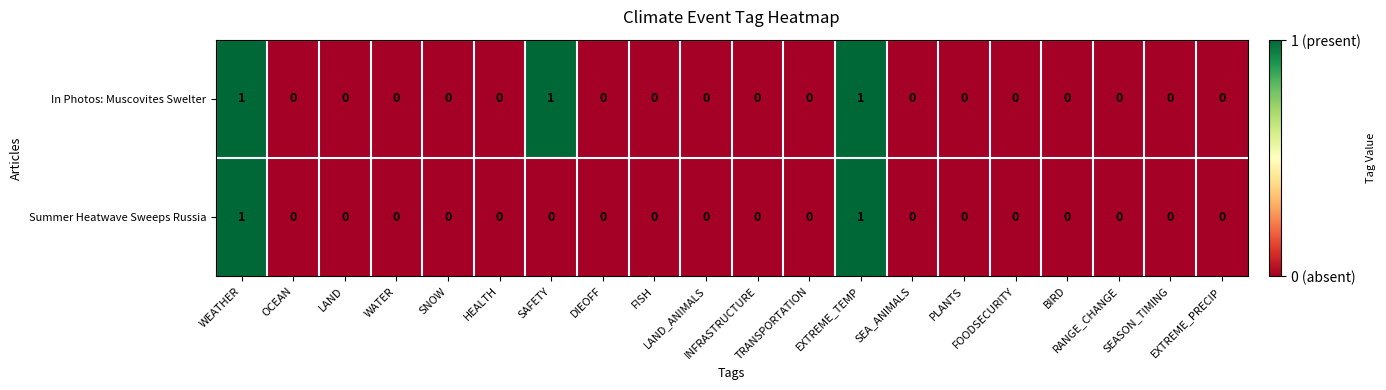

Which series has the largest total across all categories?

In Photos: Muscovites Swelter